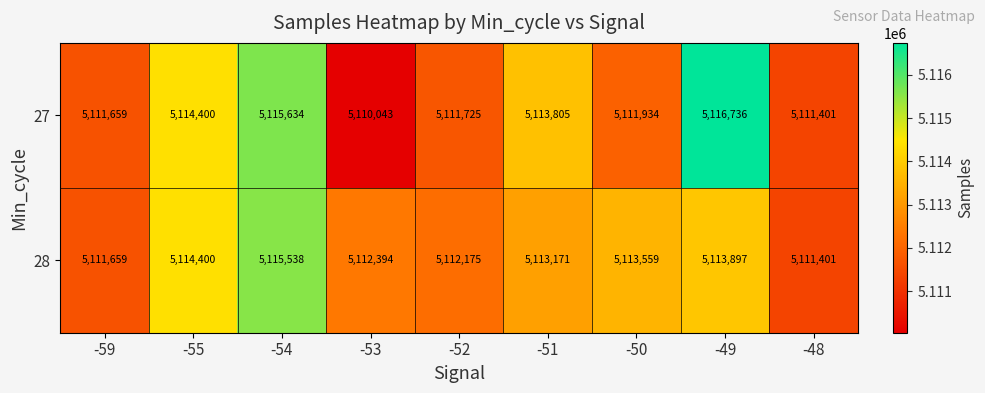

What is the maximum value shown in the chart?

5116736